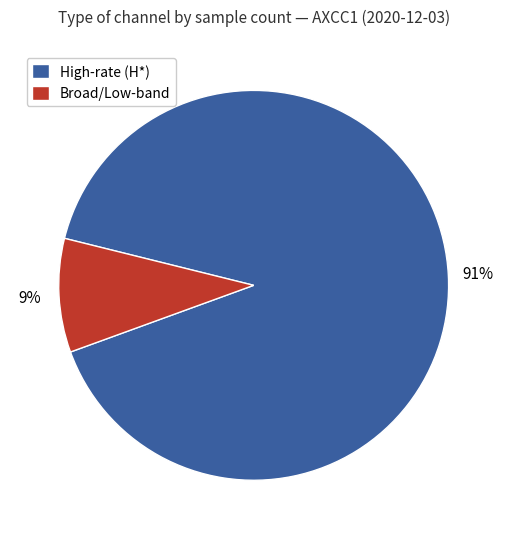

To the nearest percent, what percentage of the pie is High-rate (H*)?

91%